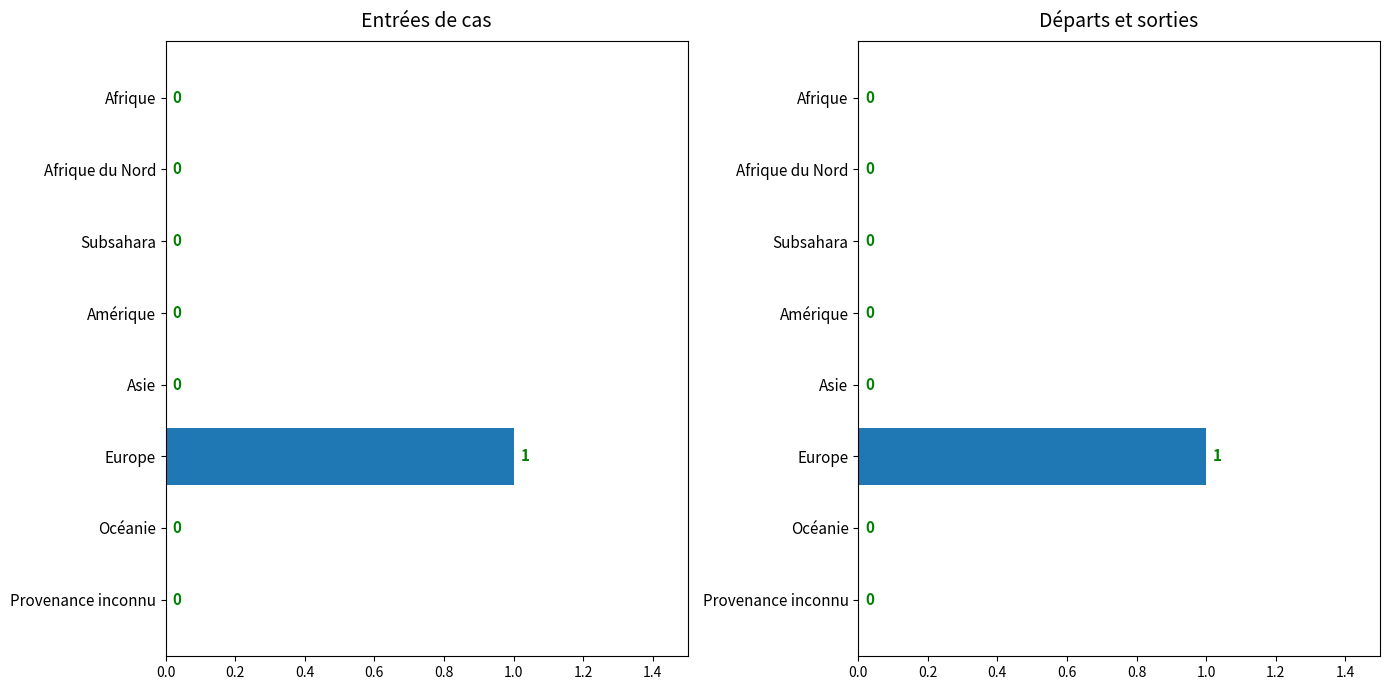

True or false: Départs et sorties has a value of 0 at Asie.

True